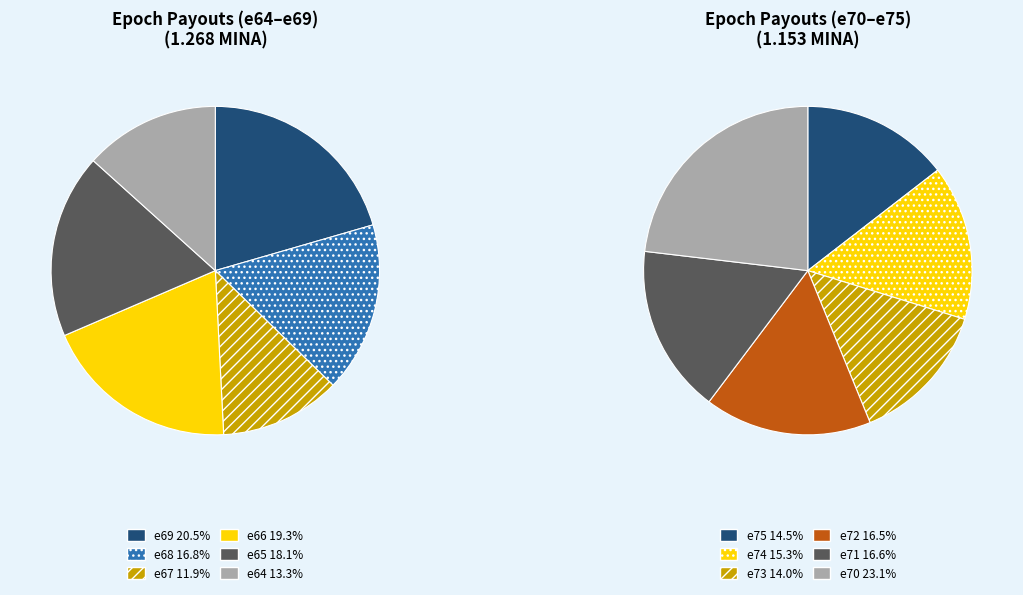

True or false: Staketab_payout_e72 accounts for 1% of the total.

False